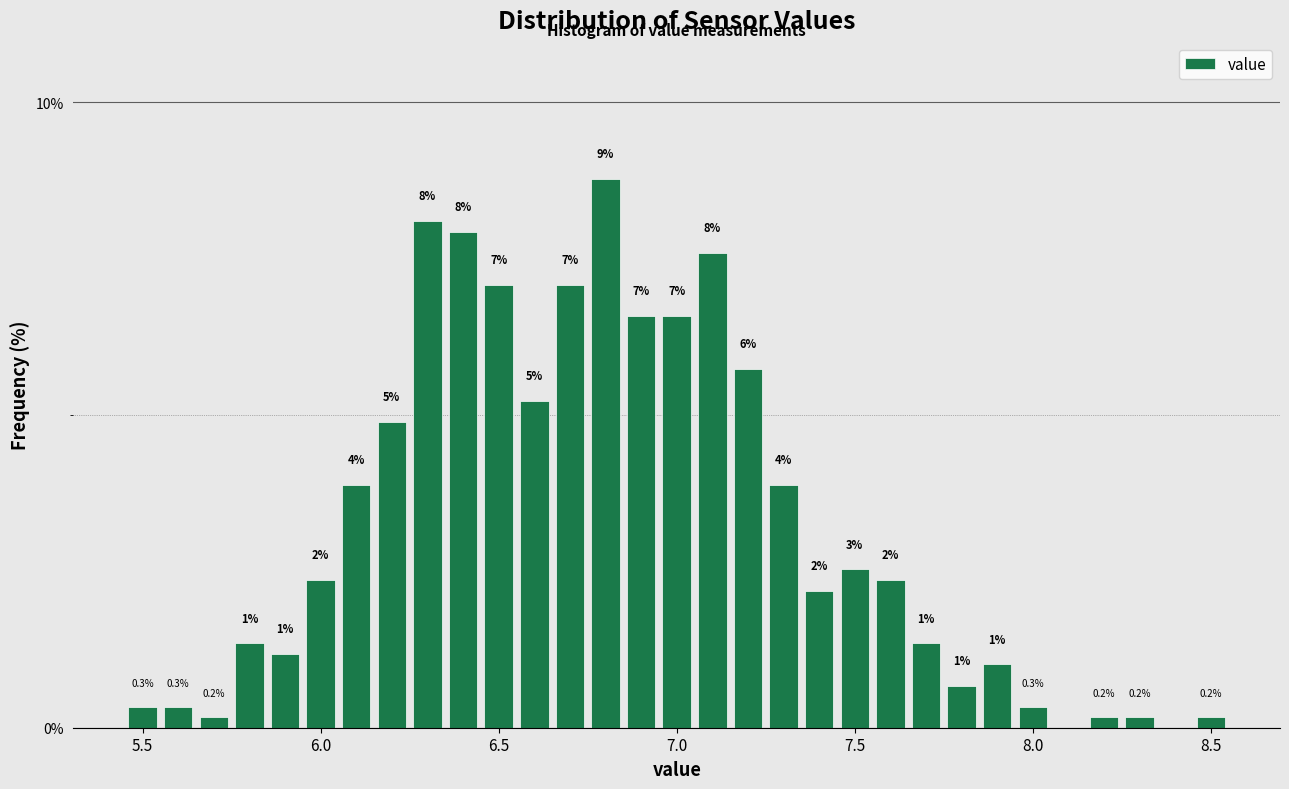

Read against the x-axis, roughly where is the centre of the tallest bar?

6.80